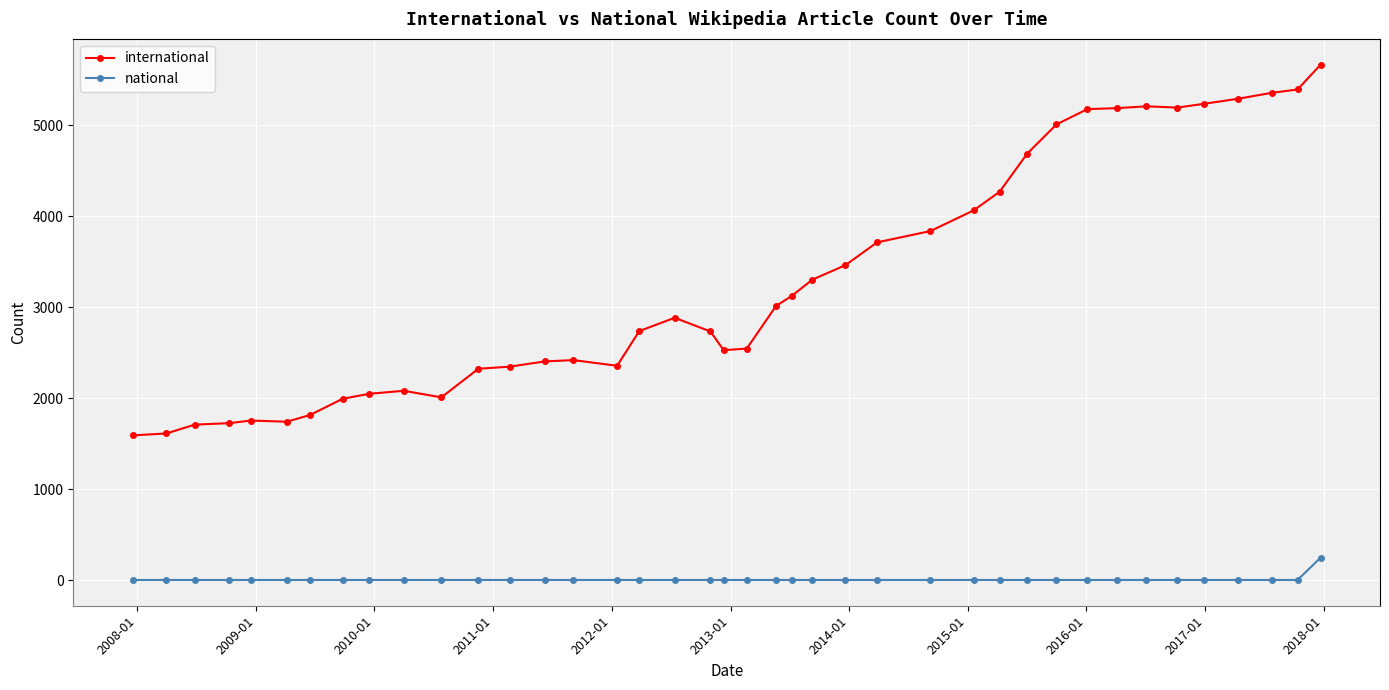

What is the difference between the maximum and minimum values in the international series?

4074